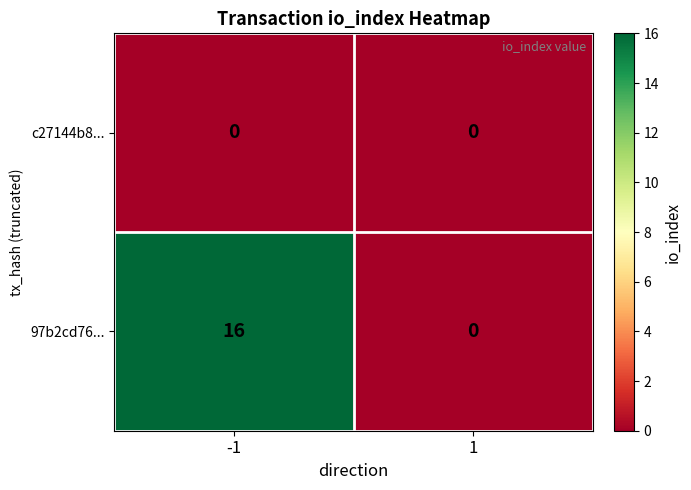

Reading right to left, transcribe all the data shown in this chart.

c27144b8...: 0	0
97b2cd76...: 0	16